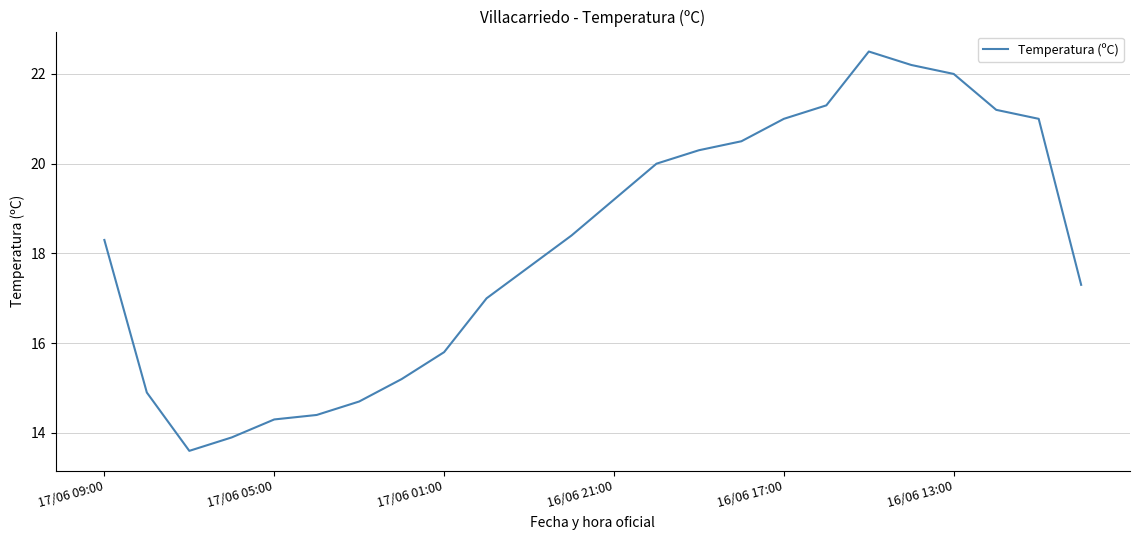

What is the greatest value displayed?

22.5